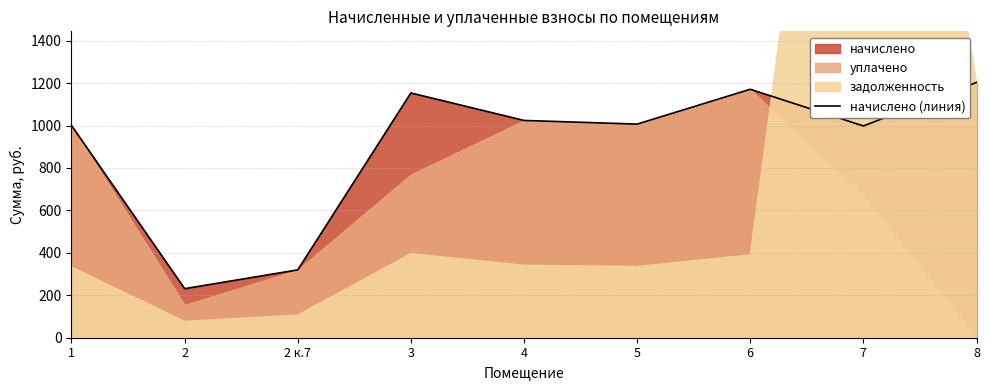

The chart shows a value of 1153.4 at 3. True or false?

True